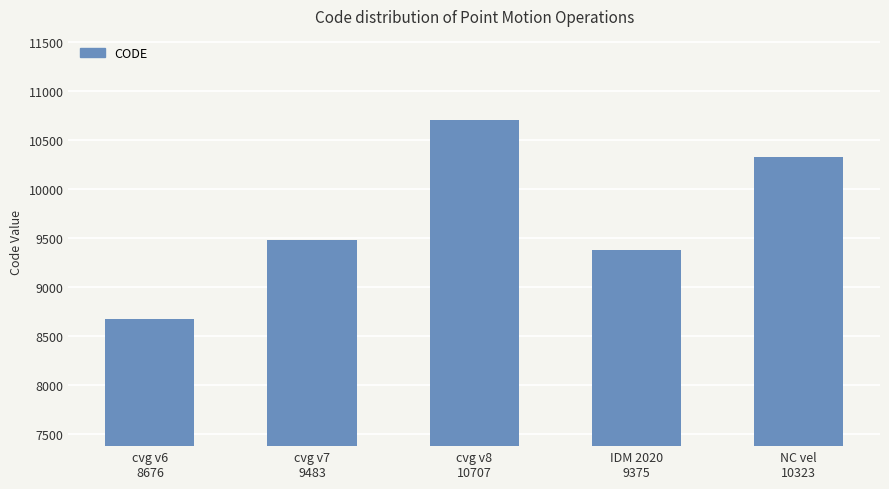

What position from the left is cvg v6
8676?

1